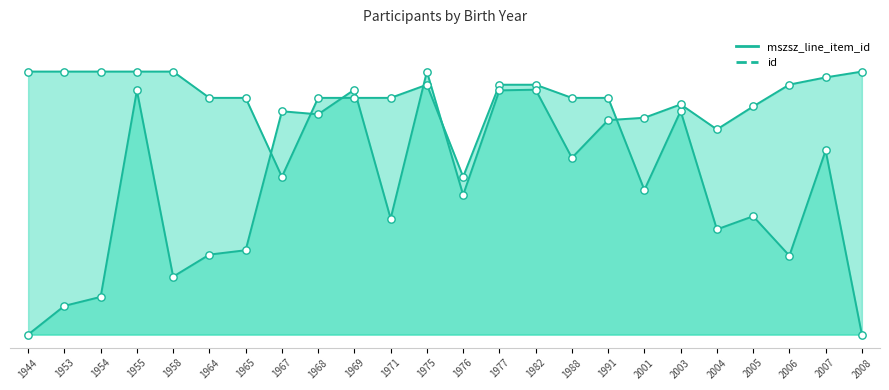

Which series has the largest total across all categories?

mszsz_line_item_id